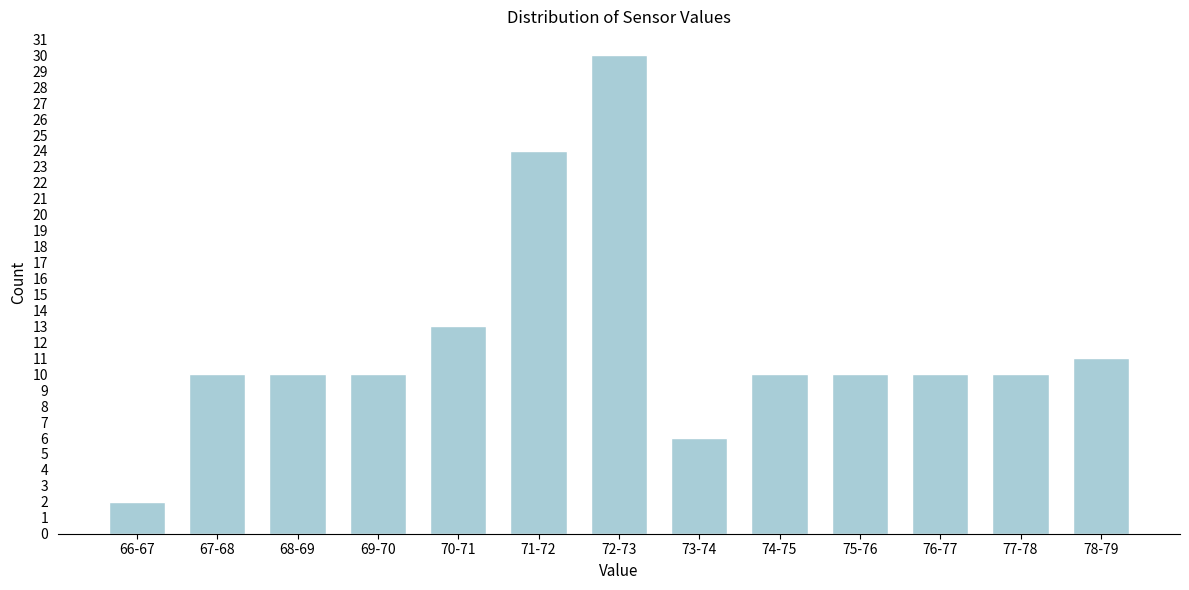

Reading left to right, list all the values displayed in this chart.

2	10	10	10	13	24	30	6	10	10	10	10	11